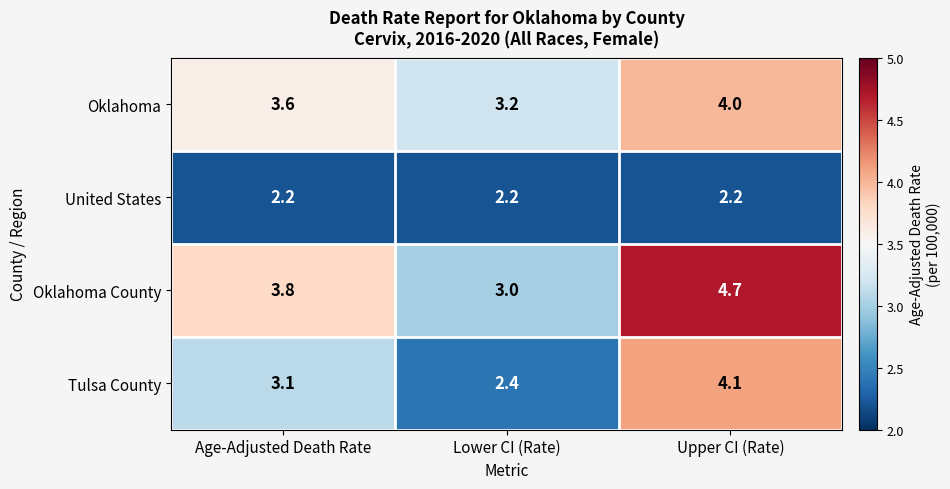

Reading right to left, transcribe all the data shown in this chart.

Oklahoma: 4.0	3.2	3.6
United States: 2.2	2.2	2.2
Oklahoma County: 4.7	3.0	3.8
Tulsa County: 4.1	2.4	3.1